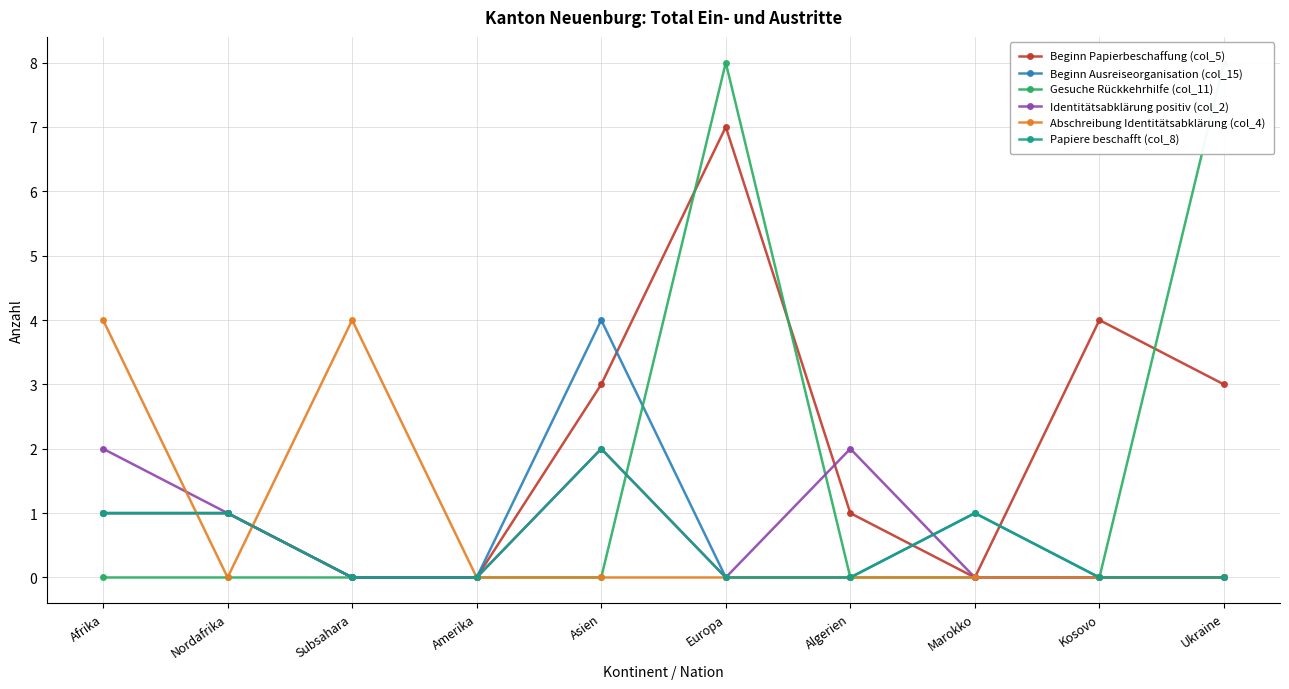

What is the sum of all Beginn Papierbeschaffung (col_5) values?

20